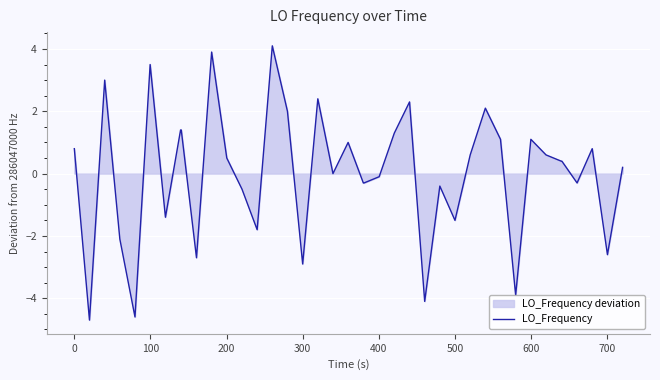

What is the maximum value shown in the chart?

4.1